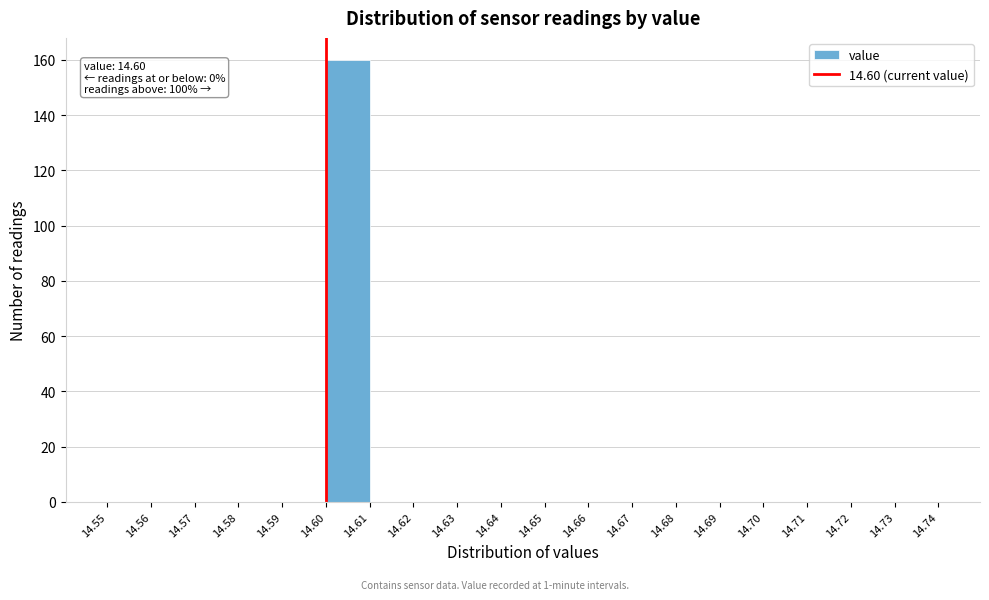

Which range on the x-axis has the tallest bar?

14.60 to 14.61